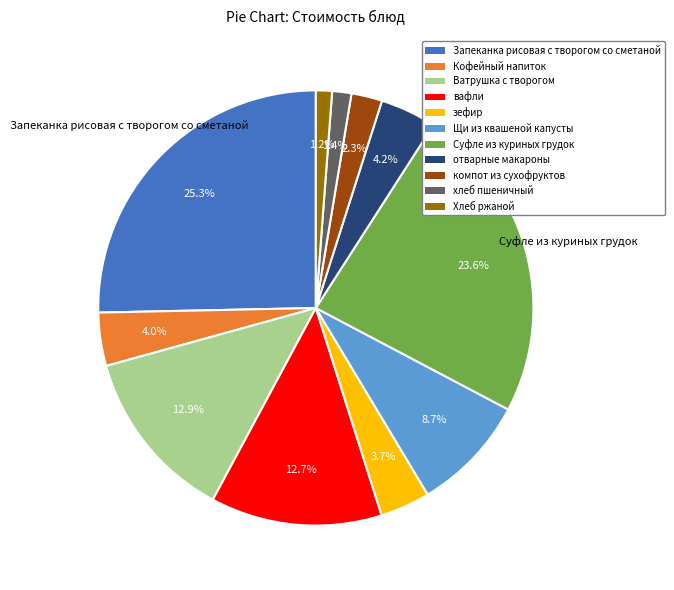

How many slices are in this pie chart?

11